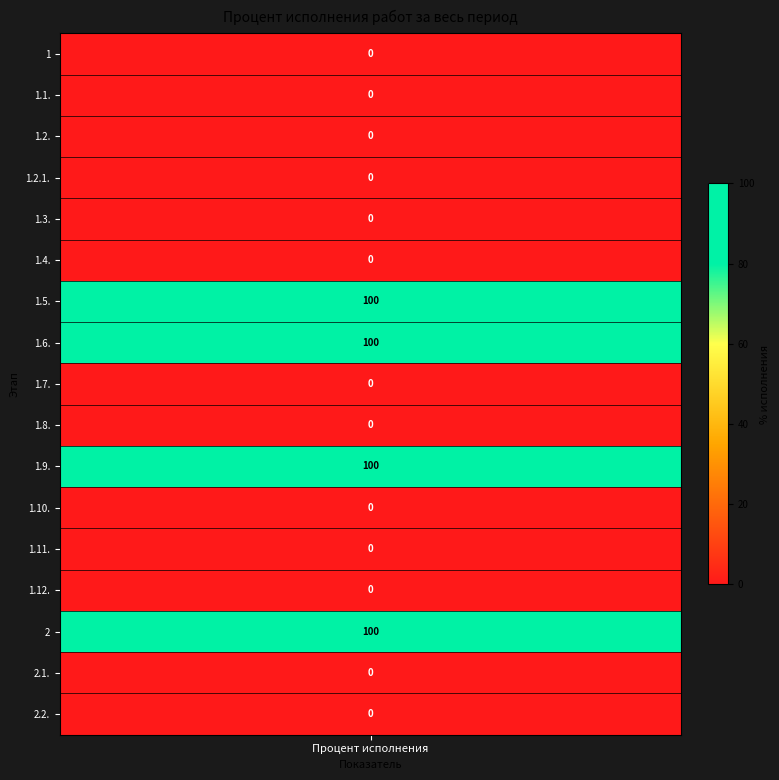

Is it true that Percent_completion equals -55 at 1.7.?

False